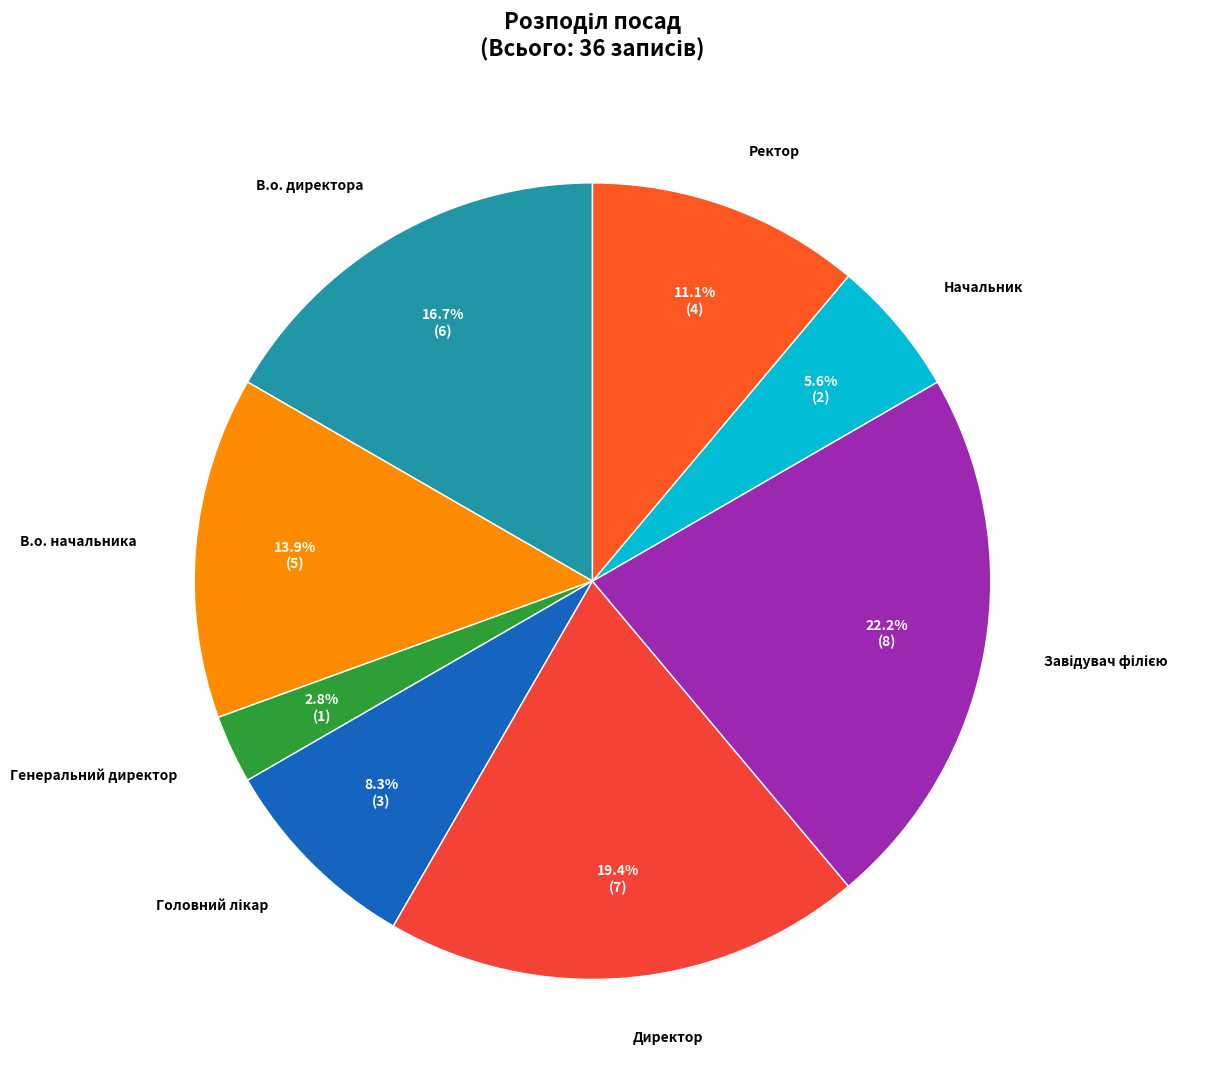

The Ректор slice represents 21% of the pie. True or false?

False